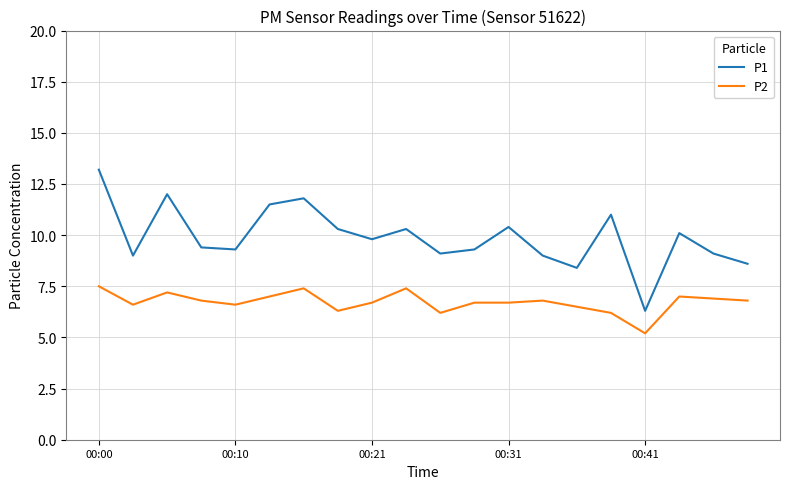

List the series in order of their peak value, lowest first.

P2, P1